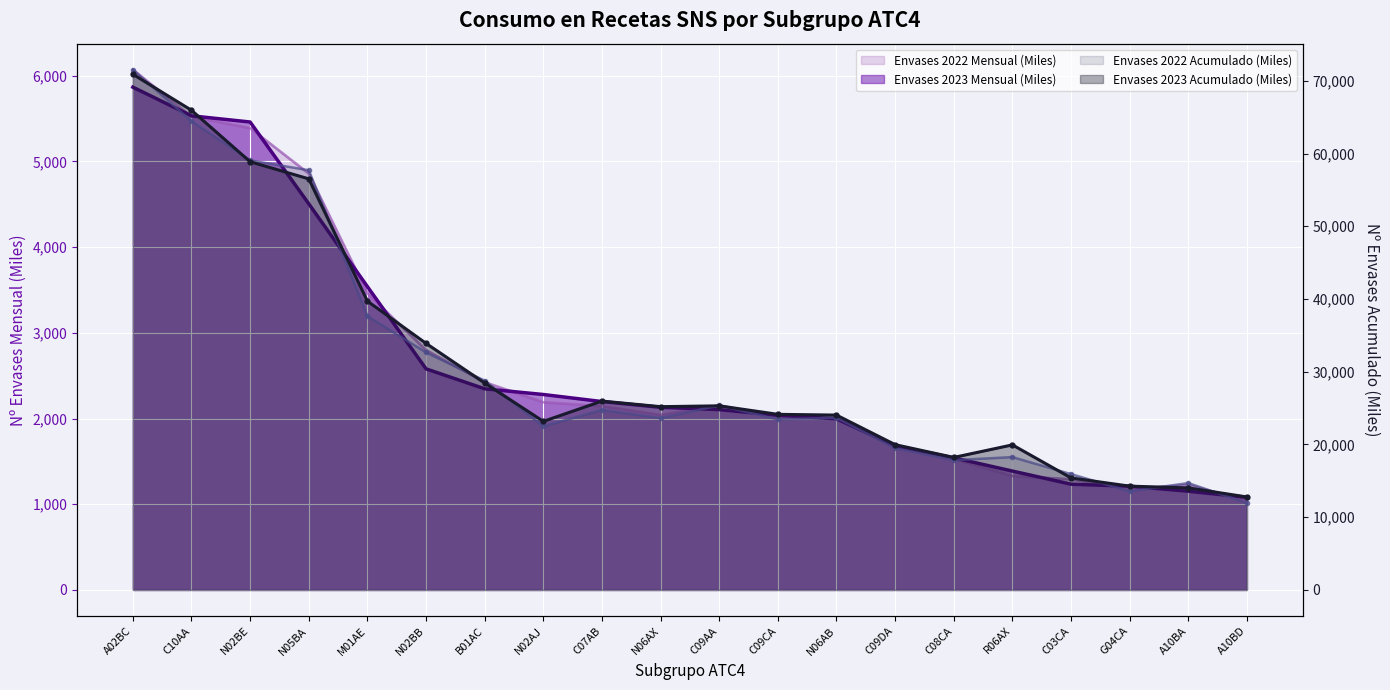

Reading left to right, list all the values displayed in this chart.

Envases 2023 Mensual (Miles): A02BC=5867.4	C10AA=5532.9	N02BE=5460.4	N05BA=4506.3	M01AE=3540.2	N02BB=2580.2	B01AC=2347.5	N02AJ=2280.9	C07AB=2198.6	N06AX=2131.7	C09AA=2104.7	C09CA=2039.0	N06AB=1997.2	C09DA=1681.8	C08CA=1542.0	R06AX=1387.5	C03CA=1234.3	G04CA=1211.1	A10BA=1152.6	A10BD=1080.9
Envases 2022 Mensual (Miles): A02BC=6071.2	C10AA=5523.6	N02BE=5389.5	N05BA=4858.3	M01AE=3463.4	N02BB=2798.6	B01AC=2423.9	N02AJ=2190.5	C07AB=2145.6	N06AX=2043.2	C09AA=2154.3	C09CA=2016.0	N06AB=2004.8	C09DA=1665.0	C08CA=1528.8	R06AX=1330.9	C03CA=1290.7	G04CA=1176.8	A10BA=1223.5	A10BD=1042.1
Envases 2023 Acumulado (Miles): A02BC=70898.7	C10AA=65946.5	N02BE=58871.2	N05BA=56519.5	M01AE=39710.7	N02BB=33900.0	B01AC=28448.3	N02AJ=23181.0	C07AB=25967.4	N06AX=25199.3	C09AA=25315.1	C09CA=24145.1	N06AB=24043.8	C09DA=19981.3	C08CA=18220.9	R06AX=19947.1	C03CA=15406.1	G04CA=14273.7	A10BA=14032.8	A10BD=12785.4
Envases 2022 Acumulado (Miles): A02BC=71528.4	C10AA=64452.5	N02BE=59058.6	N05BA=57707.1	M01AE=37646.2	N02BB=32659.6	B01AC=28777.2	N02AJ=22509.7	C07AB=24753.5	N06AX=23629.5	C09AA=25376.4	C09CA=23455.8	N06AB=23677.5	C09DA=19502.9	C08CA=17852.1	R06AX=18266.7	C03CA=15929.9	G04CA=13569.3	A10BA=14696.6	A10BD=11941.7